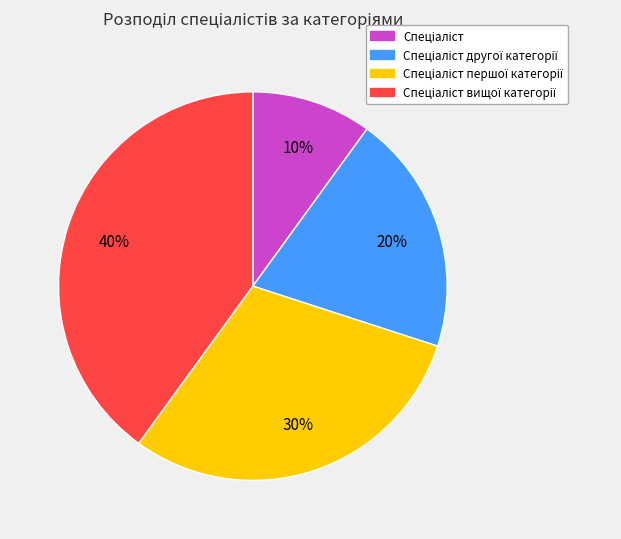

To the nearest percent, what is the difference between the largest and smallest slice percentages?

30%